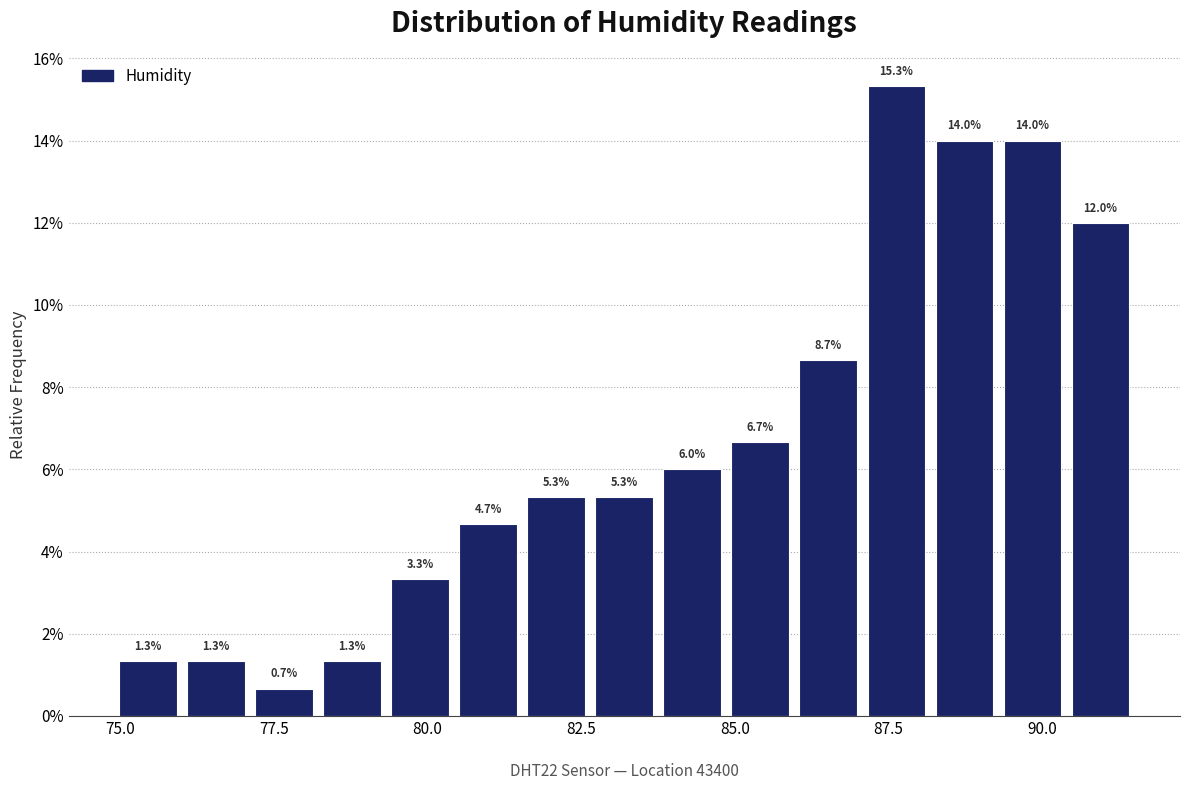

Around what value on the x-axis is the tallest bar? Give the approximate position of its centre, as read against the axis.

87.5